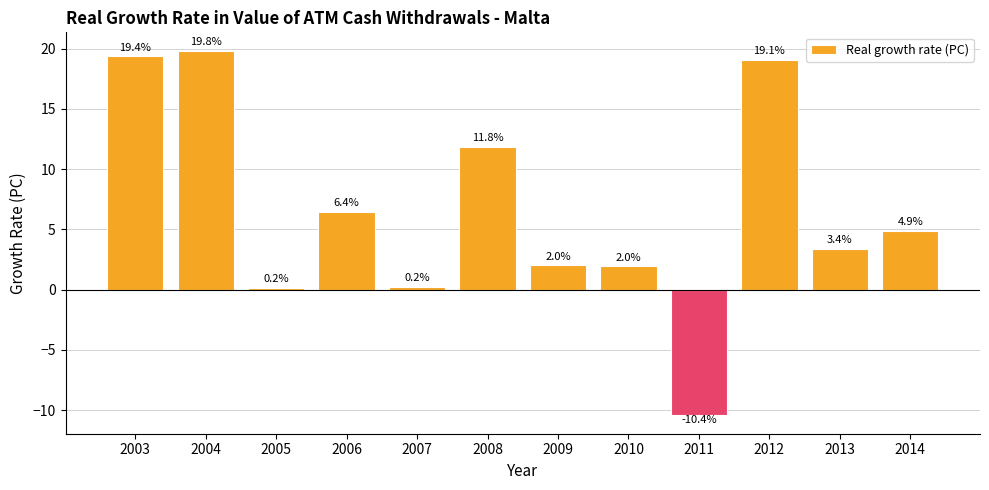

What is the maximum value shown in the chart?

19.8